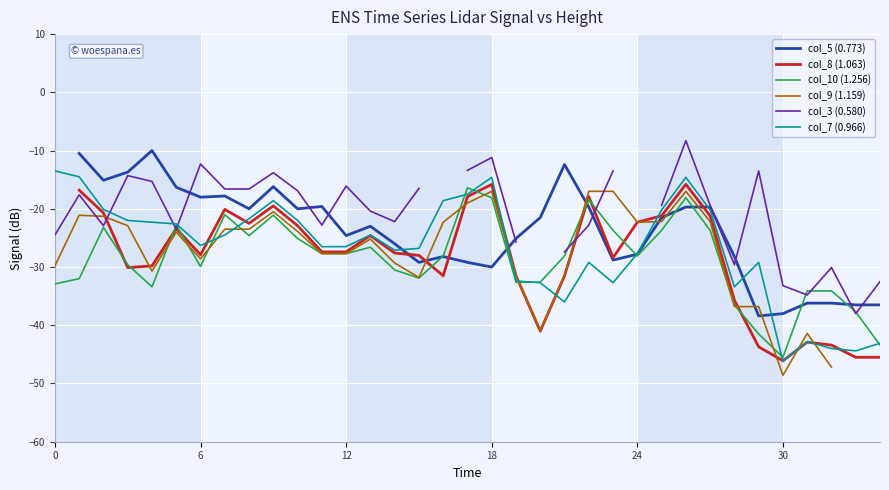

True or false: col_3 (0.580) has a value of -6.9 at 10.

False